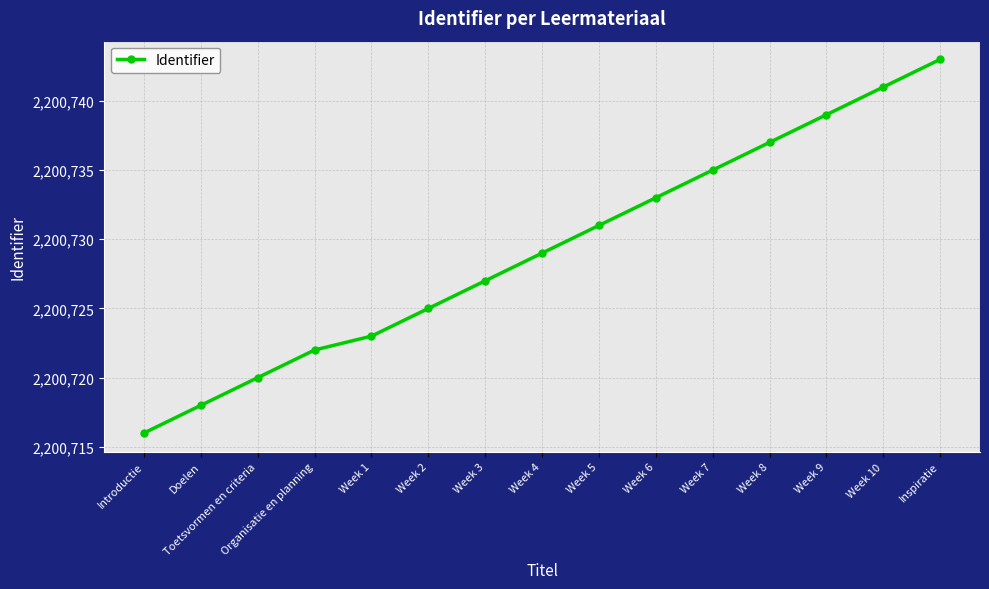

Reading right to left, what are all the values shown in this chart?

Inspiratie=2200743	Week 10=2200741	Week 9=2200739	Week 8=2200737	Week 7=2200735	Week 6=2200733	Week 5=2200731	Week 4=2200729	Week 3=2200727	Week 2=2200725	Week 1=2200723	Organisatie en planning=2200722	Toetsvormen en criteria=2200720	Doelen=2200718	Introductie=2200716